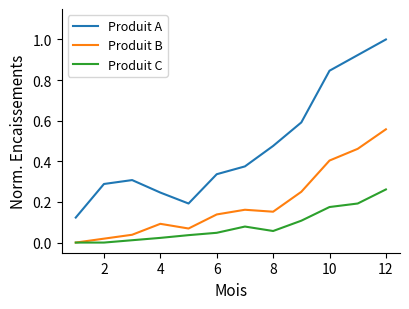

True or false: Produit C and Produit A cross at least once.

False